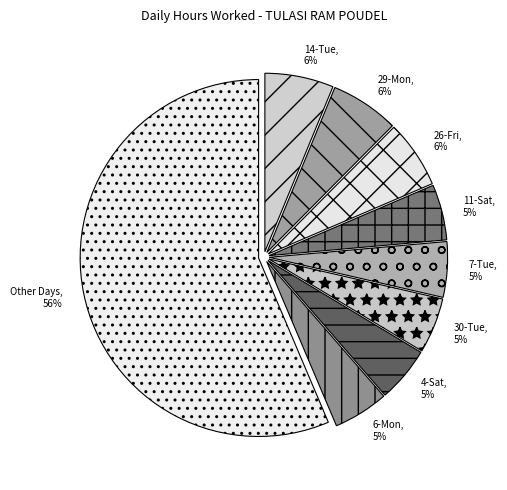

To the nearest percent, what percentage of the pie is 14-Tue?

6%